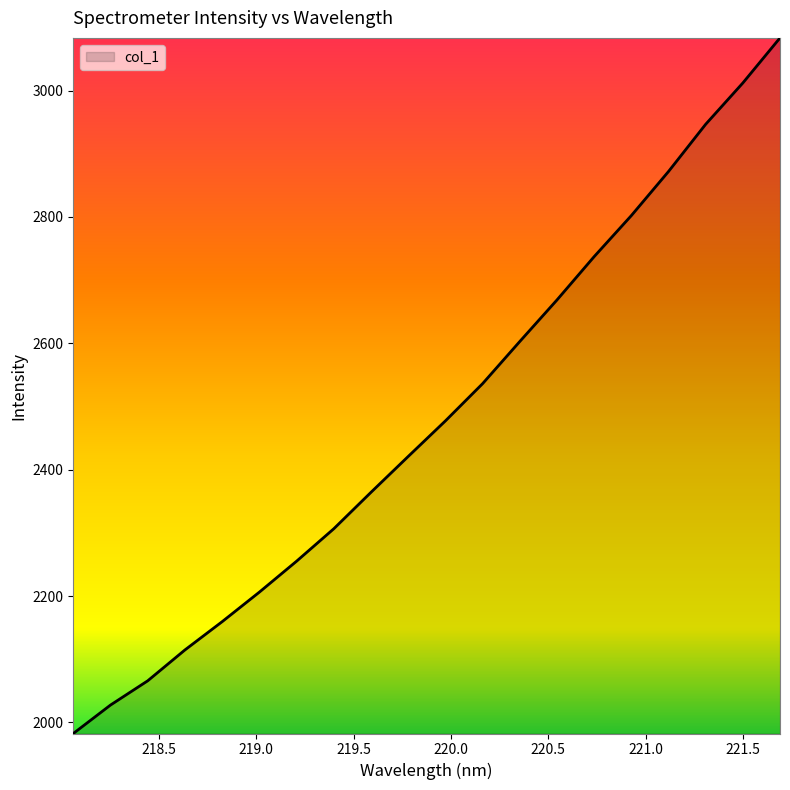

What is the smallest value displayed?

1982.5